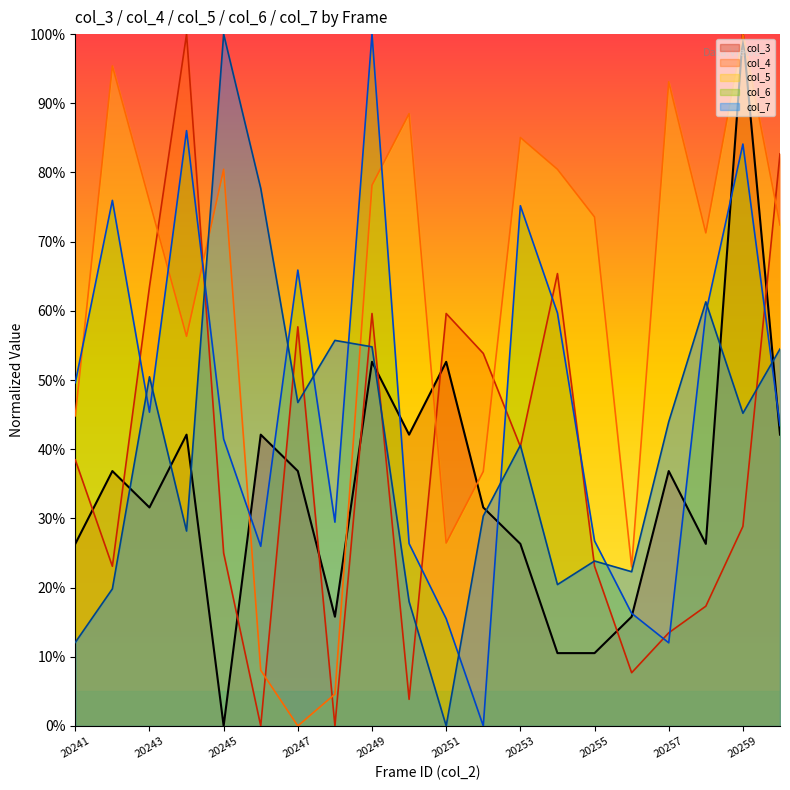

Count the number of categories in the chart.

20